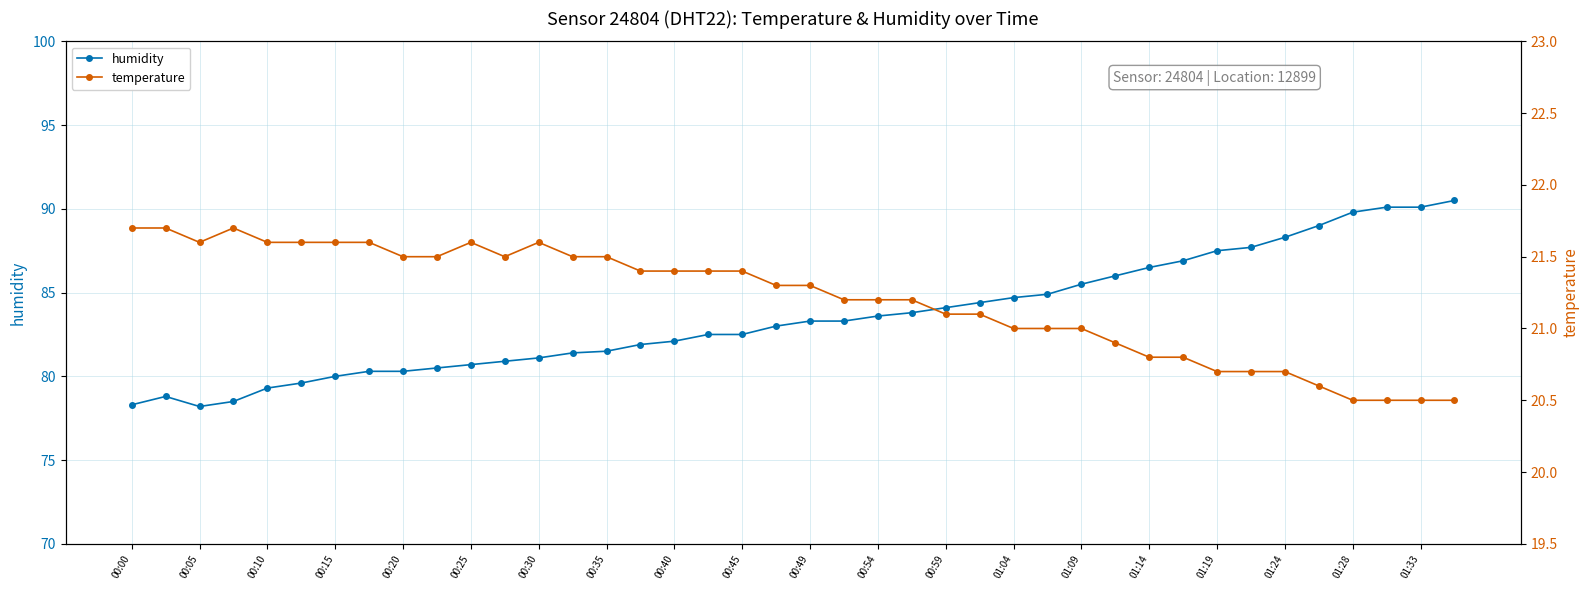

What is the minimum value for temperature?

20.5